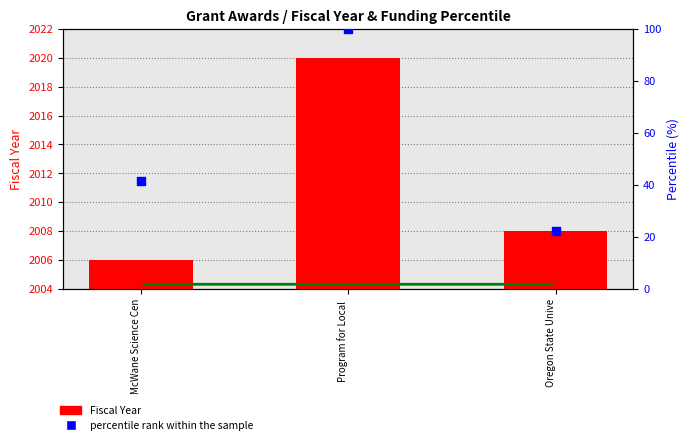

Which series has the largest Y range (max minus min)?

percentile rank within the sample